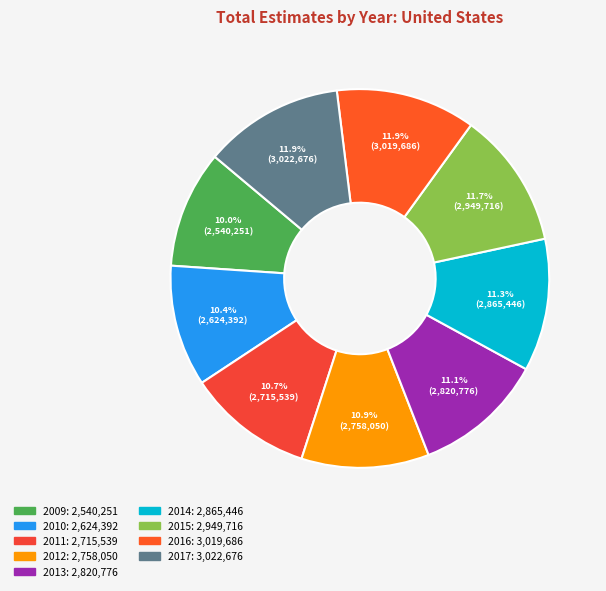

Which category has the smallest portion of the pie?

2009